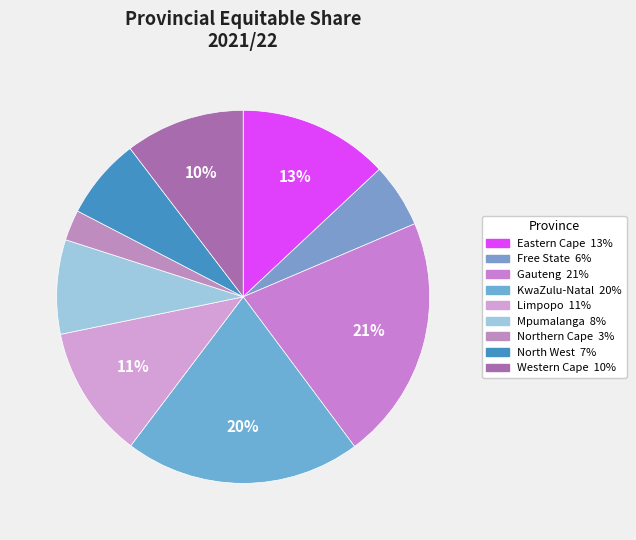

True or false: Eastern Cape accounts for 13% of the total.

True